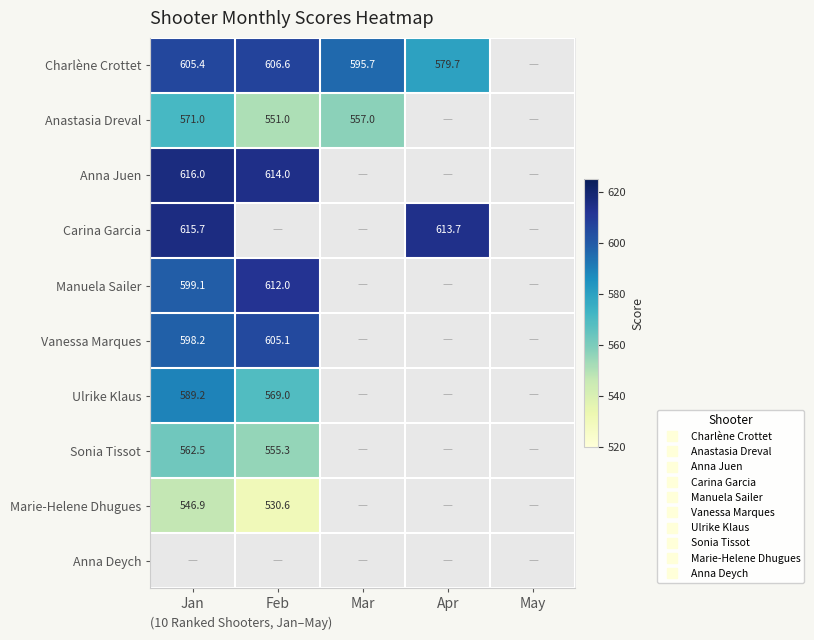

Which has a higher value, Mar or Apr?

Mar